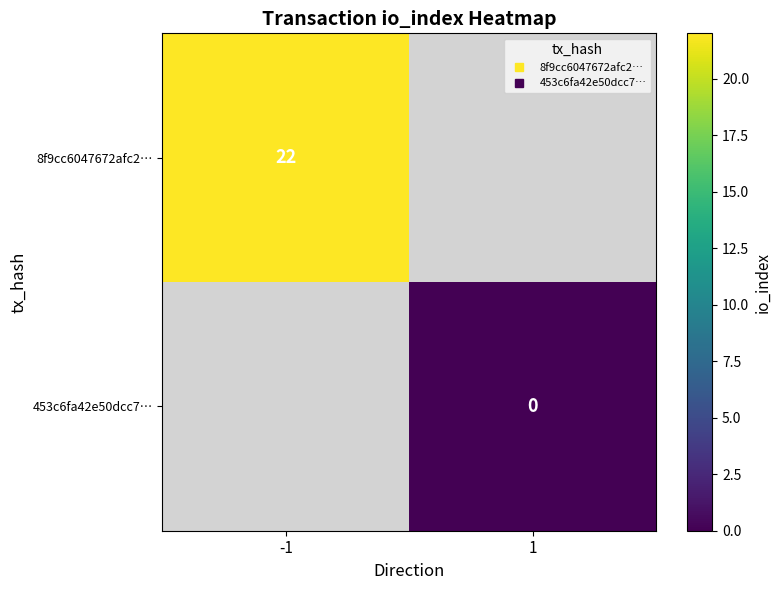

List the series in order of their peak value, highest first.

8f9cc6047672afc2…, 453c6fa42e50dcc7…